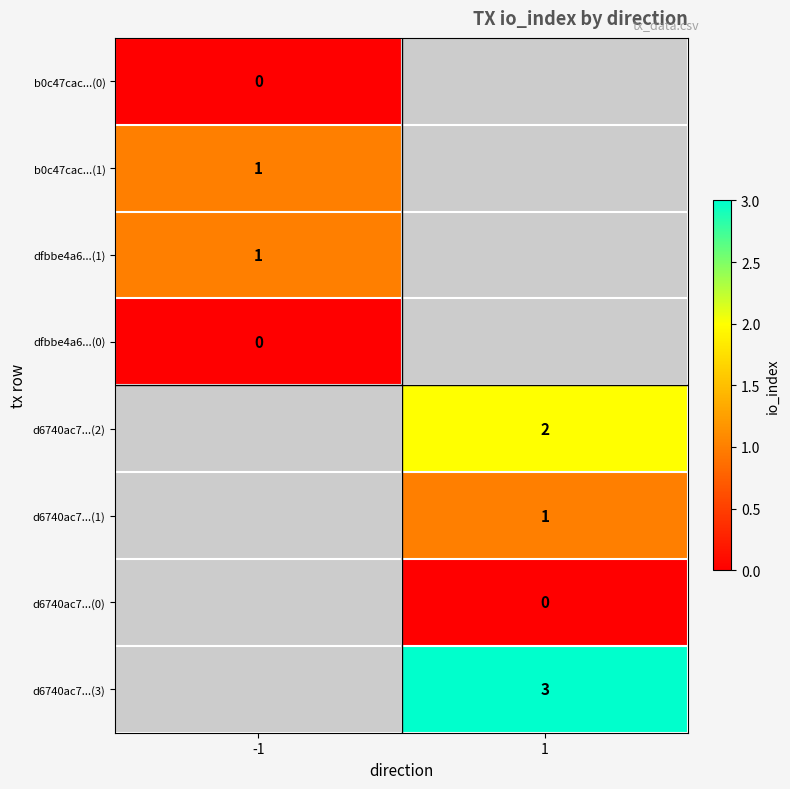

What is the spread (max minus min) of values at -1?

1.0